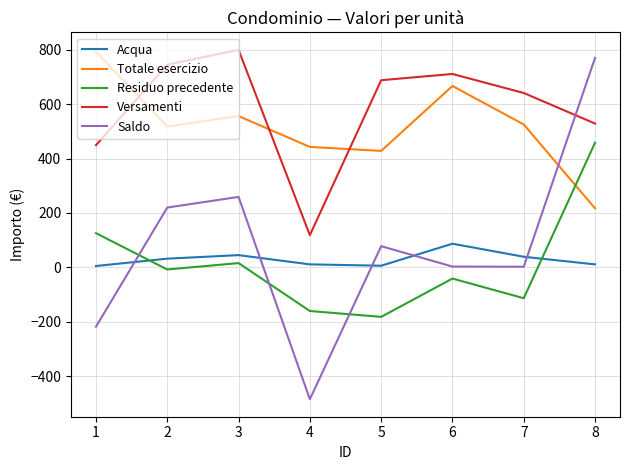

How many lines are shown in the chart?

5